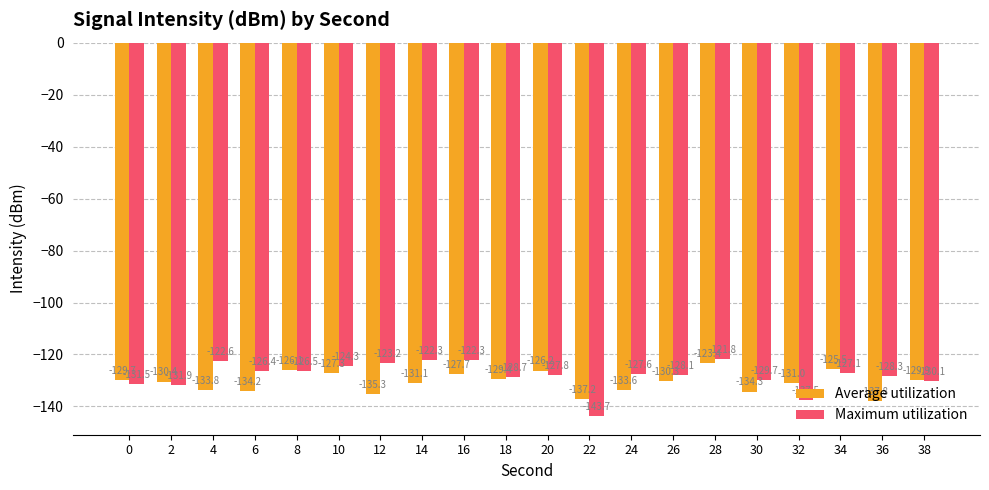

At which label does Maximum utilization first exceed -127?

4